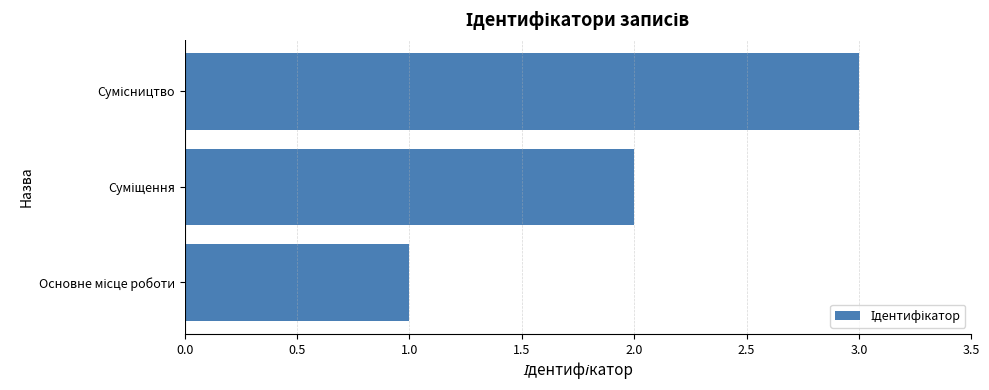

How many values are between 1 and 3?

3